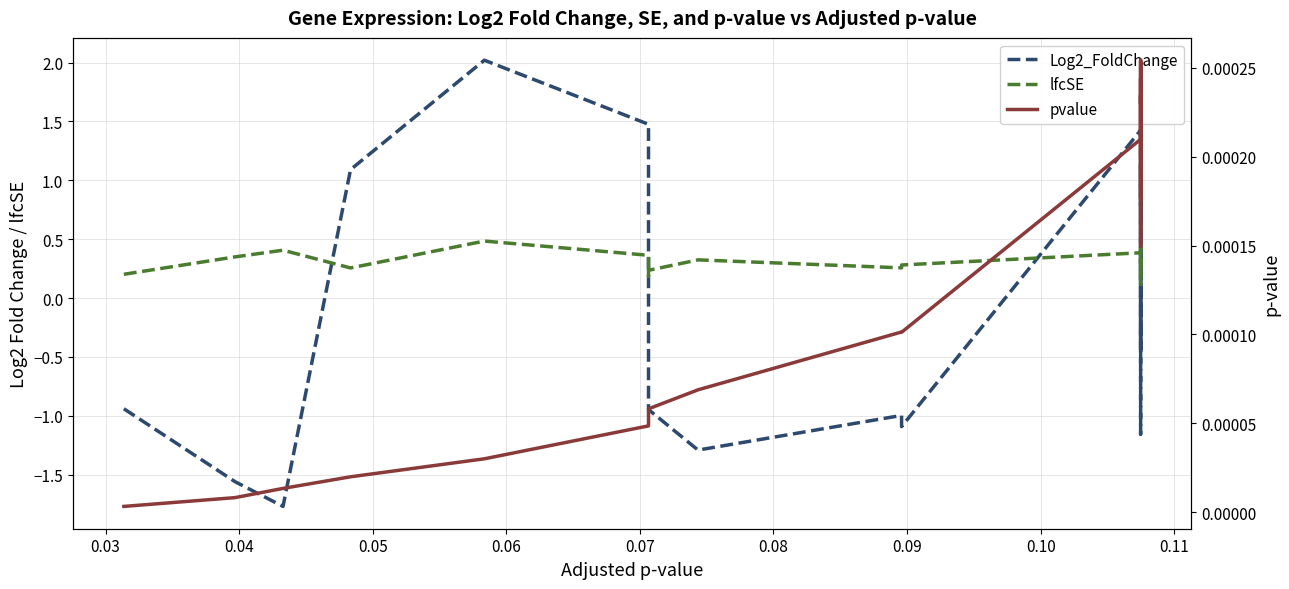

Reading left to right, list all the values displayed in this chart.

Log2_FoldChange: -0.9	-1.6	-1.8	1.1	2.0	1.5	0.8	-0.9	-1.3	-1.0	-1.1	1.4	-0.4	1.2	-1.2	-1.1	1.3	1.4	1.6	0.7
lfcSE: 0.2	0.3	0.4	0.3	0.5	0.4	0.2	0.2	0.3	0.3	0.3	0.4	0.1	0.3	0.3	0.3	0.4	0.4	0.4	0.2
pvalue: 0.0	0.0	0.0	0.0	0.0	0.0	0.0	0.0	0.0	0.0	0.0	0.0	0.0	0.0	0.0	0.0	0.0	0.0	0.0	0.0